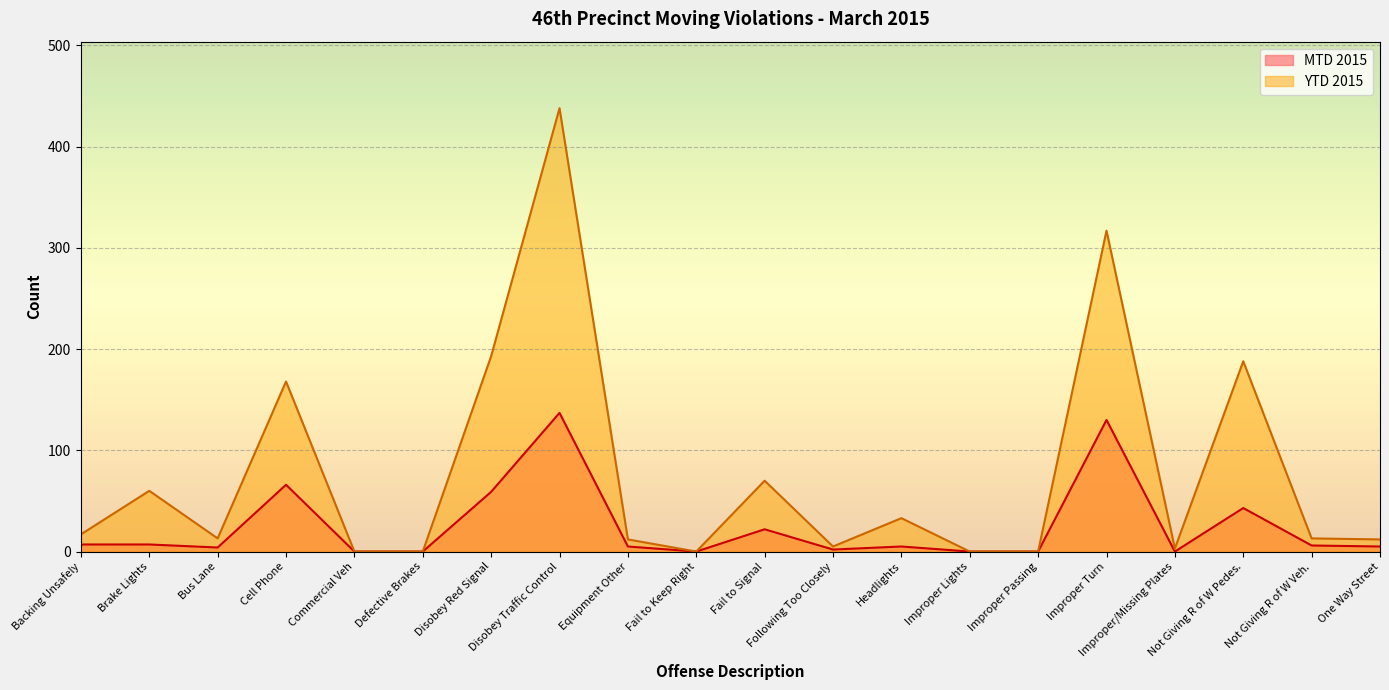

What are all the series names shown in the legend?

MTD 2015, YTD 2015